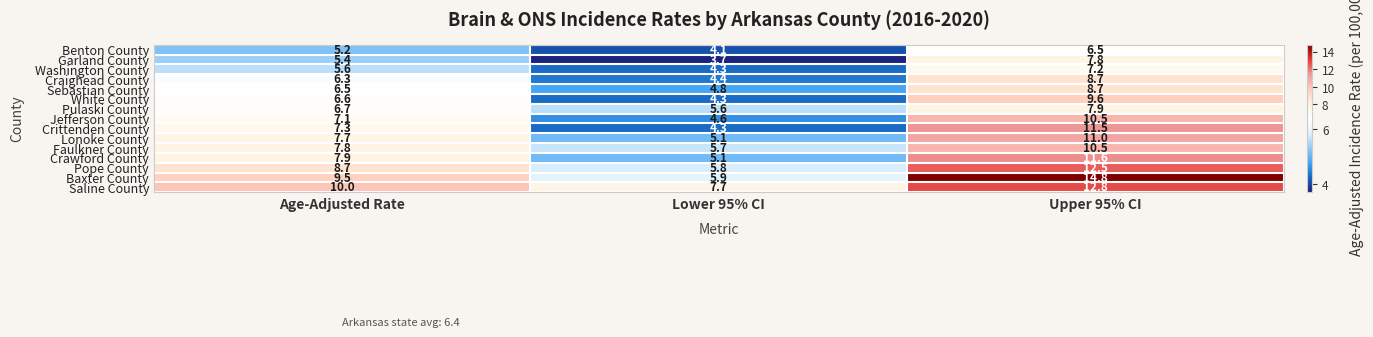

What is the average value of the Benton County series?

5.3